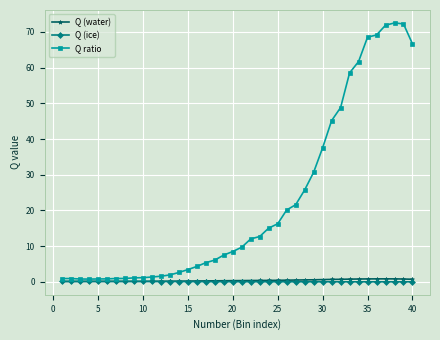

At how many categories does at least one series exceed 43?

10